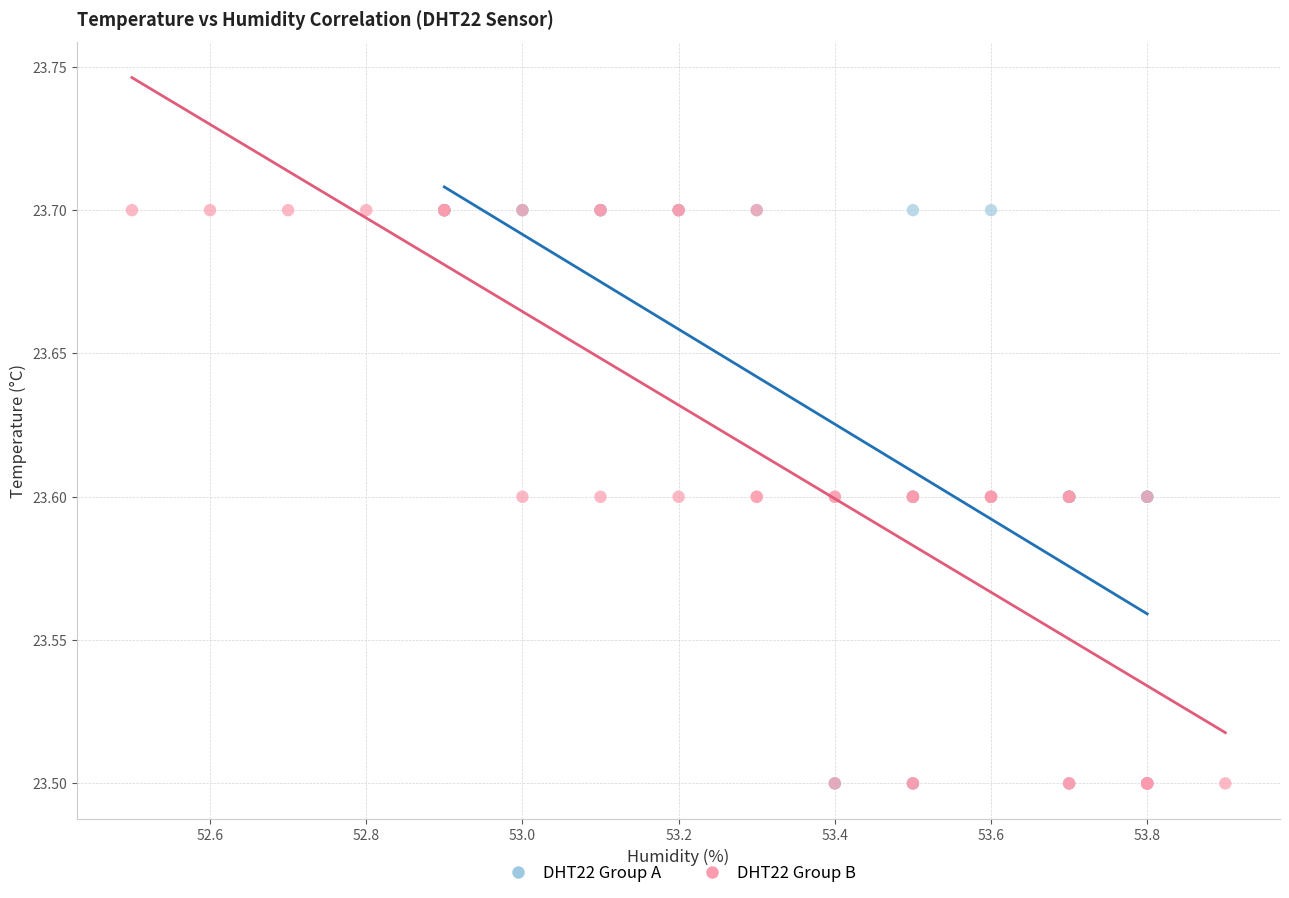

What are all the series names shown in the legend?

DHT22 Group A, DHT22 Group B